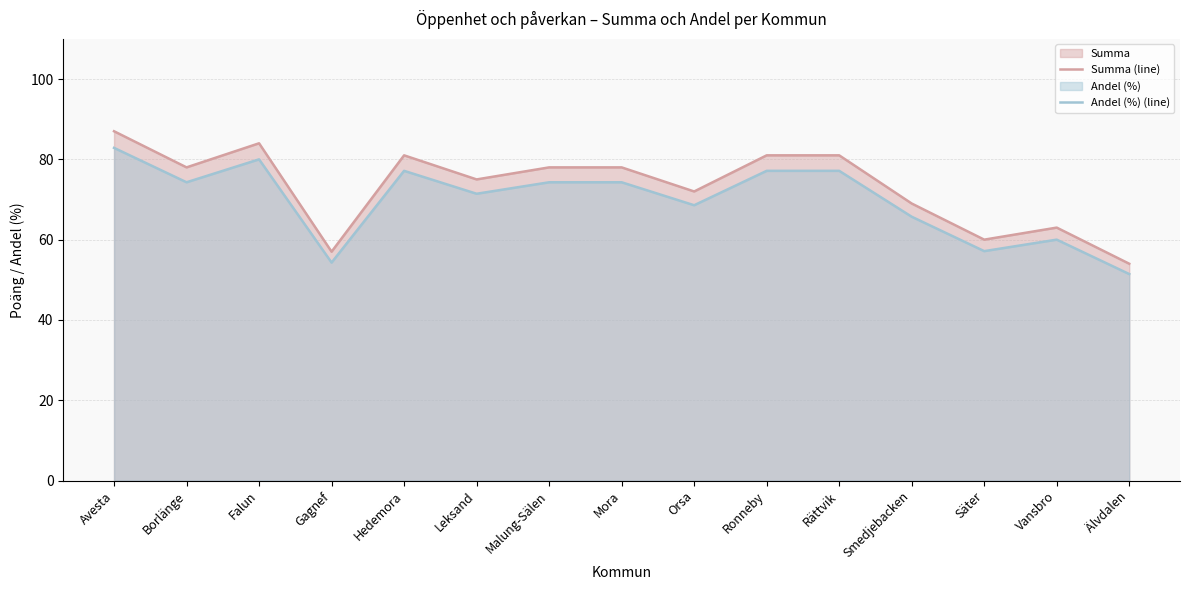

What are all the series names shown in the legend?

Summa (line), Andel (%) (line)